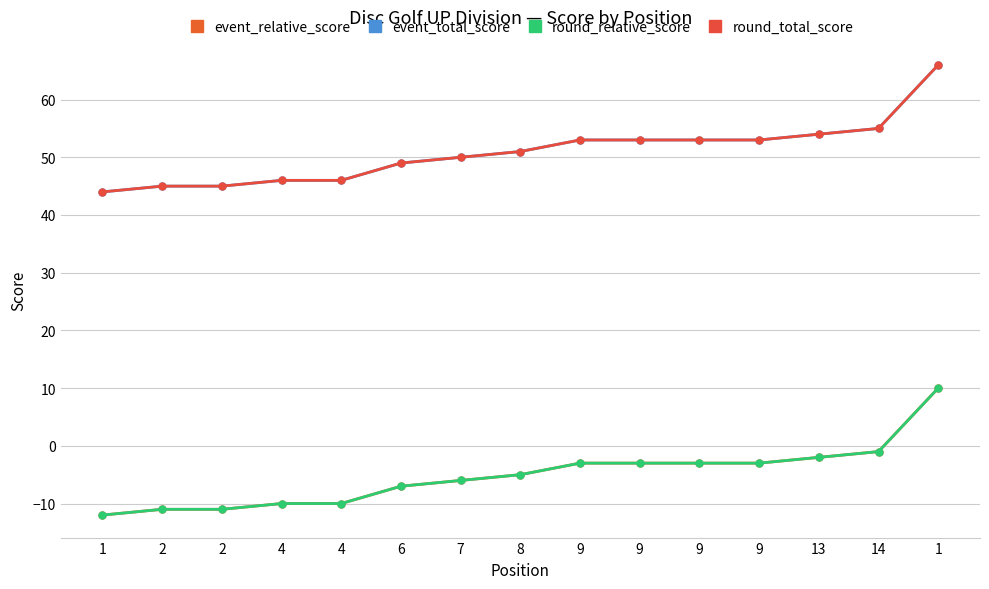

True or false: round_total_score and event_relative_score intersect in this chart.

False